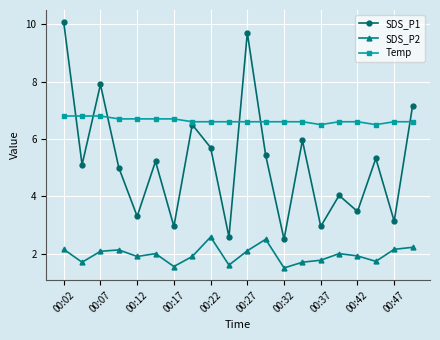

What is the greatest value displayed?

10.1